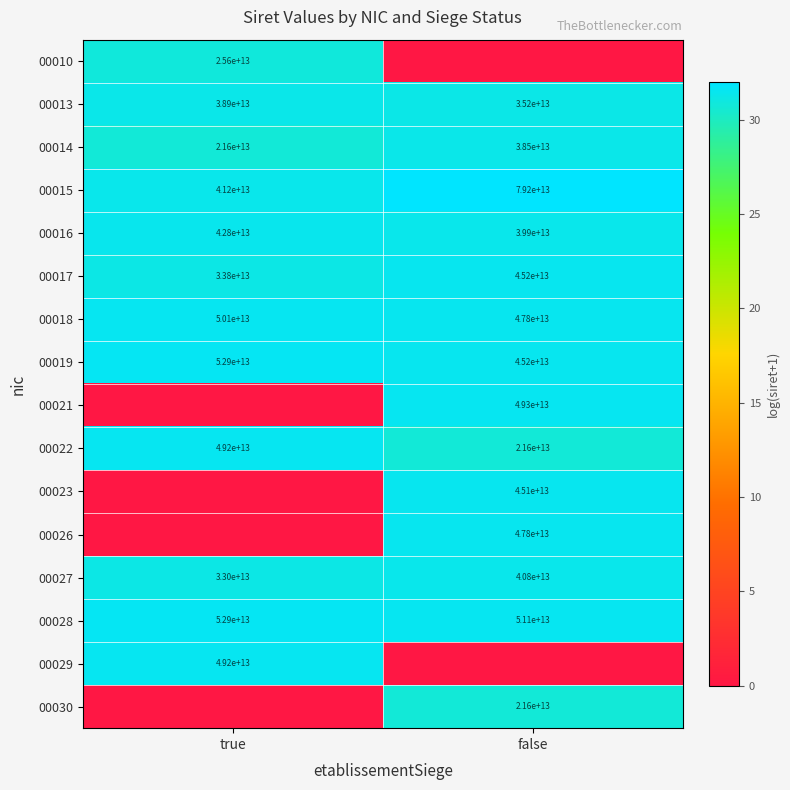

The value of 00027 at false is 53.2. True or false?

False